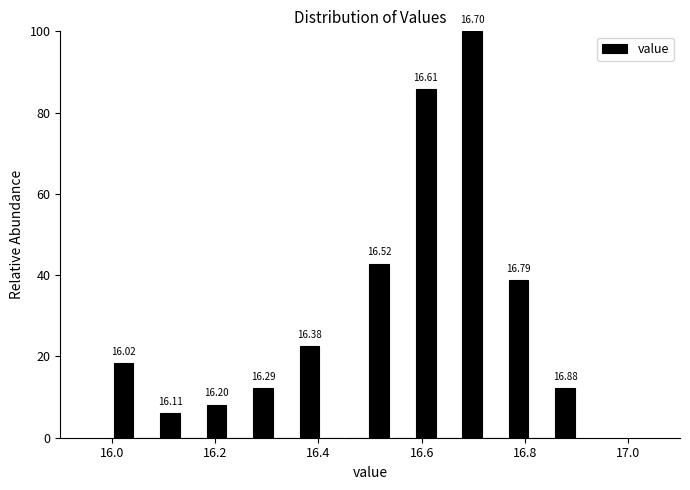

Around what value on the x-axis is the tallest bar? Give the approximate position of its centre, as read against the axis.

16.70